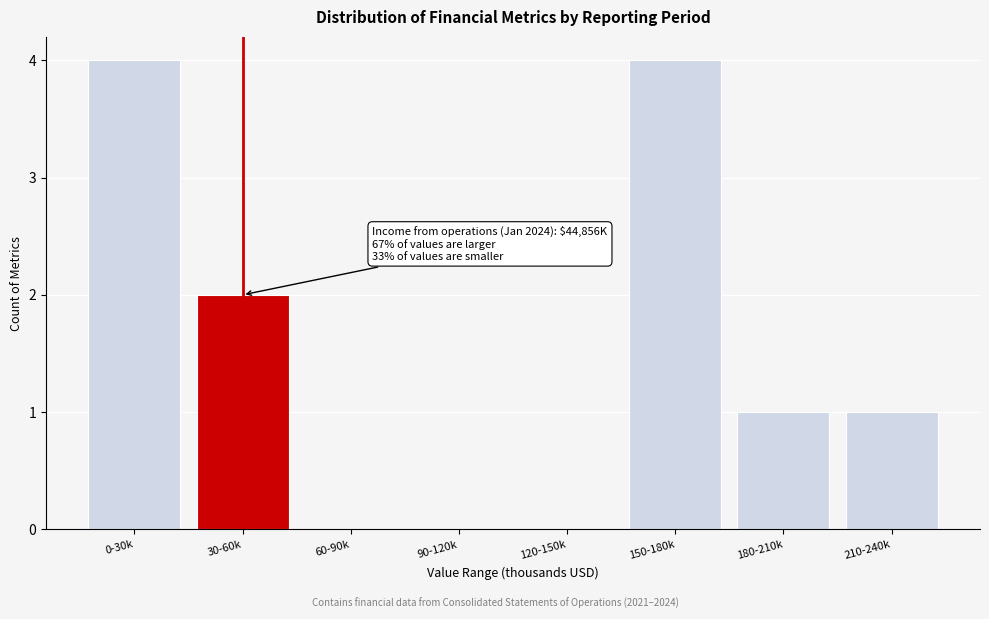

Reading left to right, transcribe all the data shown in this chart.

0-30k=4	30-60k=2	60-90k=0	90-120k=0	120-150k=0	150-180k=4	180-210k=1	210-240k=1